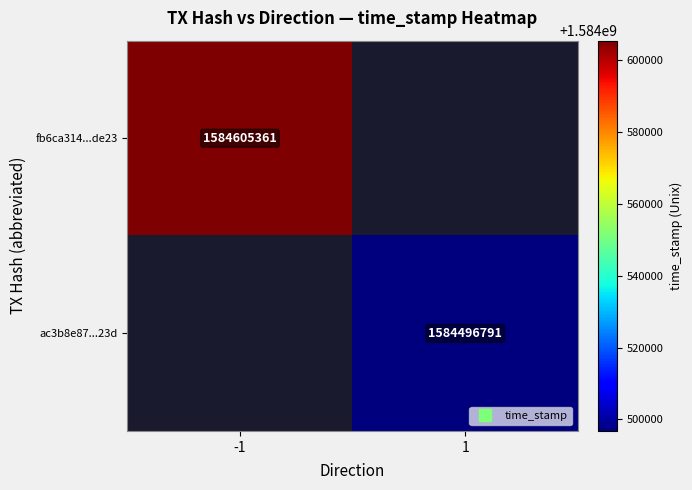

Which category has the highest value across all series?

-1